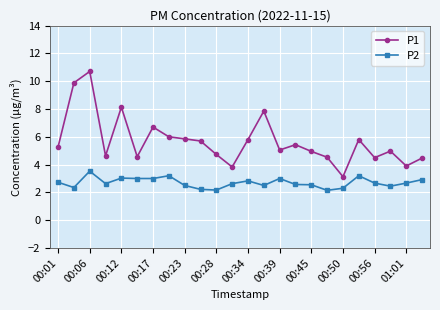

Which series has the largest range (max minus min)?

P1